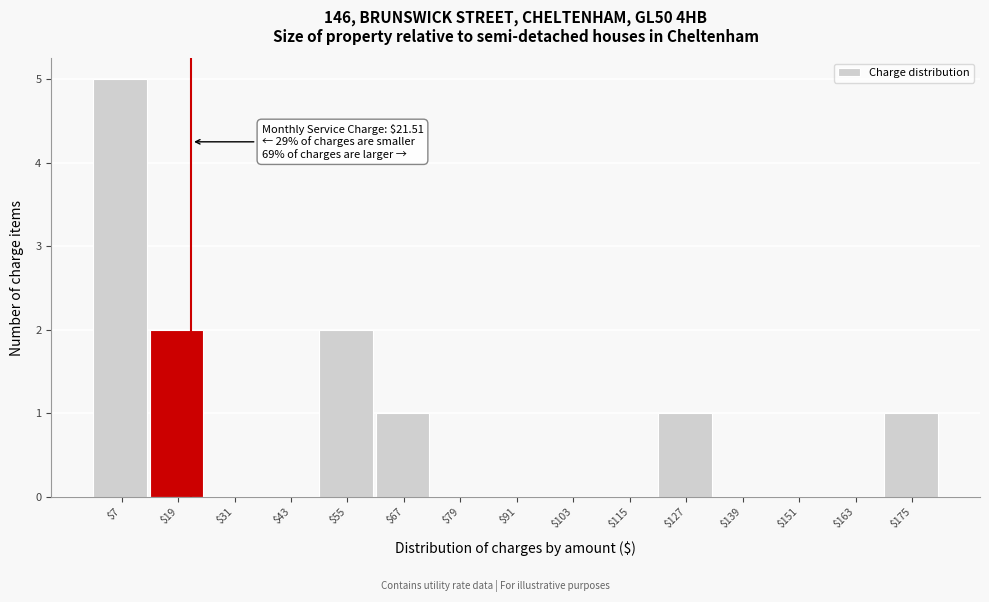

Which range on the x-axis has the tallest bar?

0 to 12